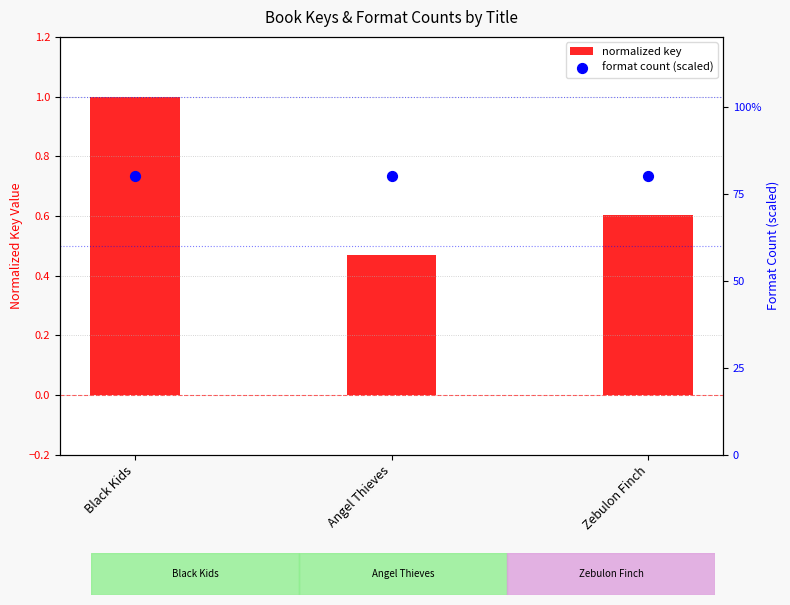

Which series has the widest spread of Y values?

normalized key